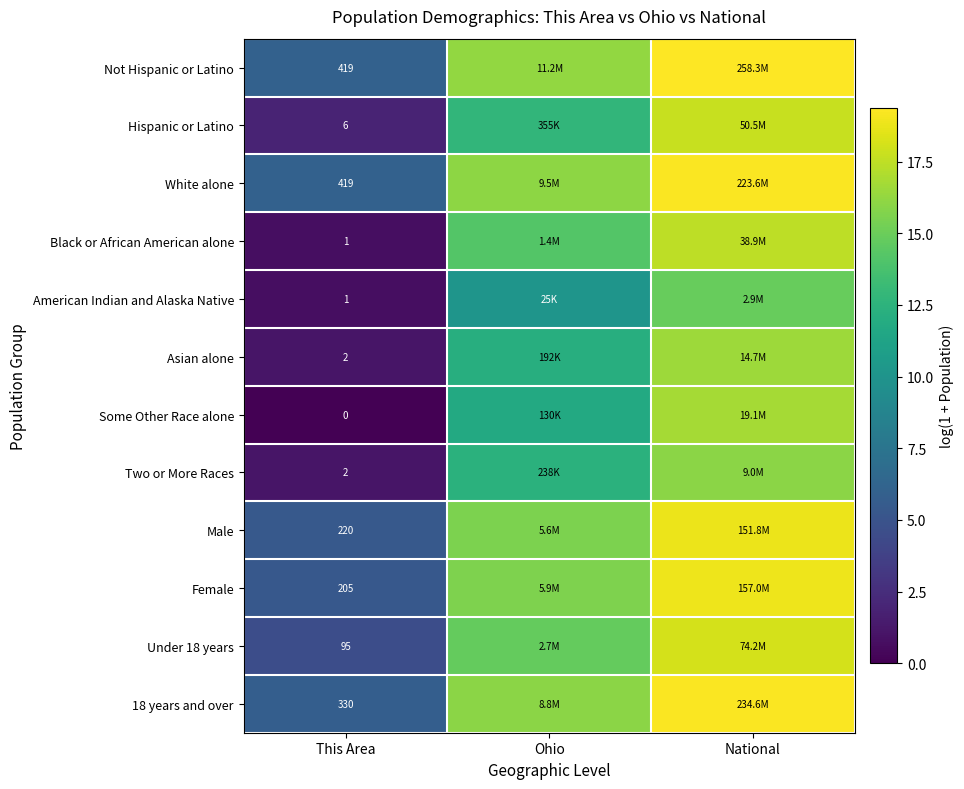

Which has a higher value, Ohio or This Area?

Ohio